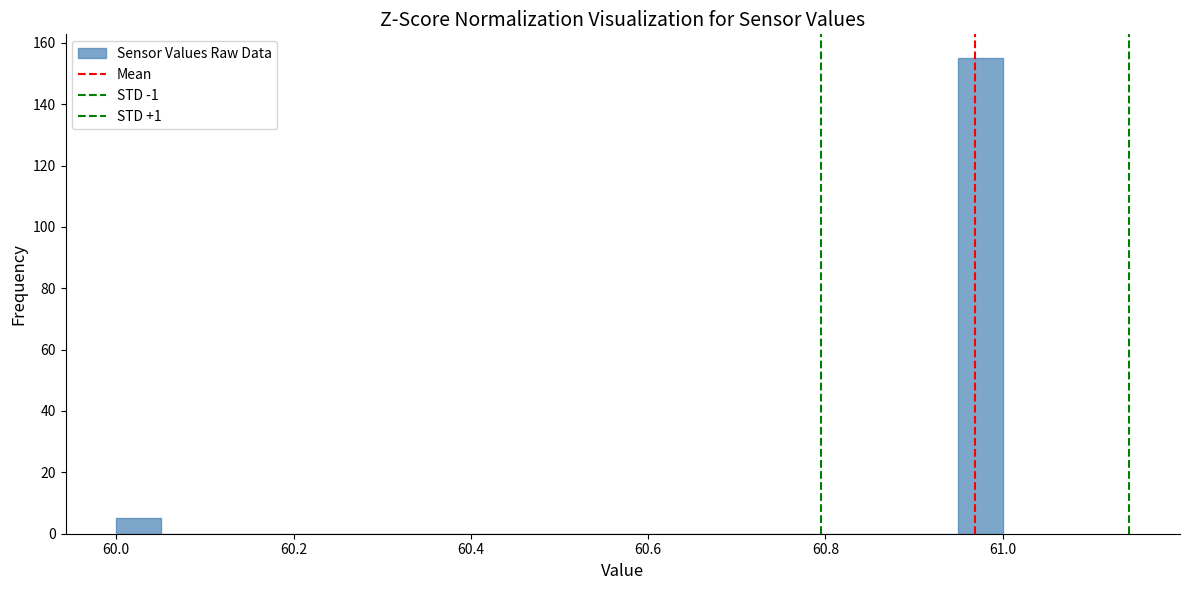

Around what value on the x-axis is the tallest bar? Give the approximate position of its centre, as read against the axis.

60.98